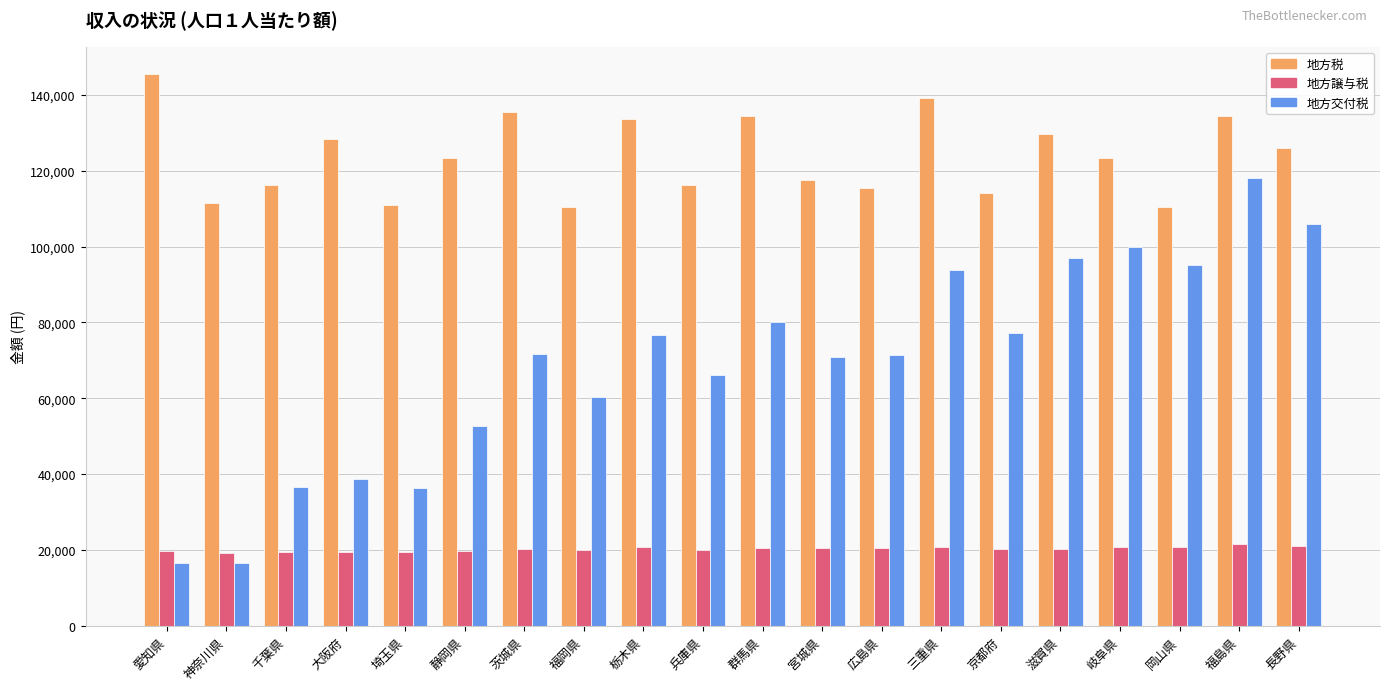

Rank the series at 福岡県 from highest to lowest value.

地方税, 地方交付税, 地方譲与税